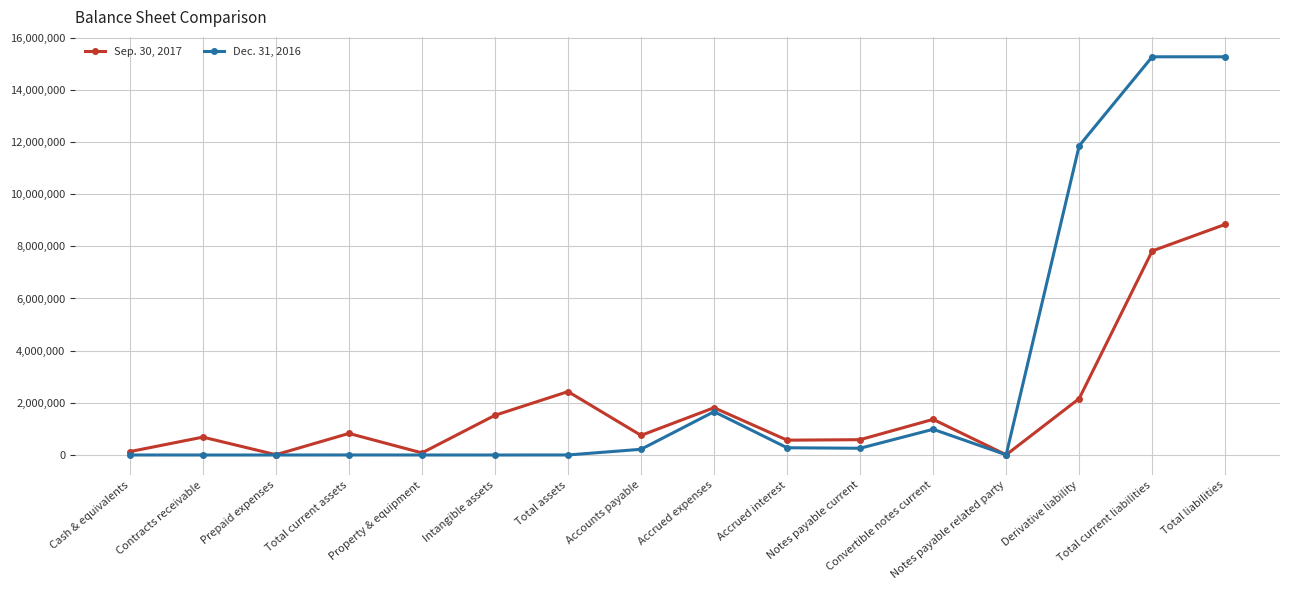

List the series in order of their peak value, highest first.

Dec. 31, 2016, Sep. 30, 2017